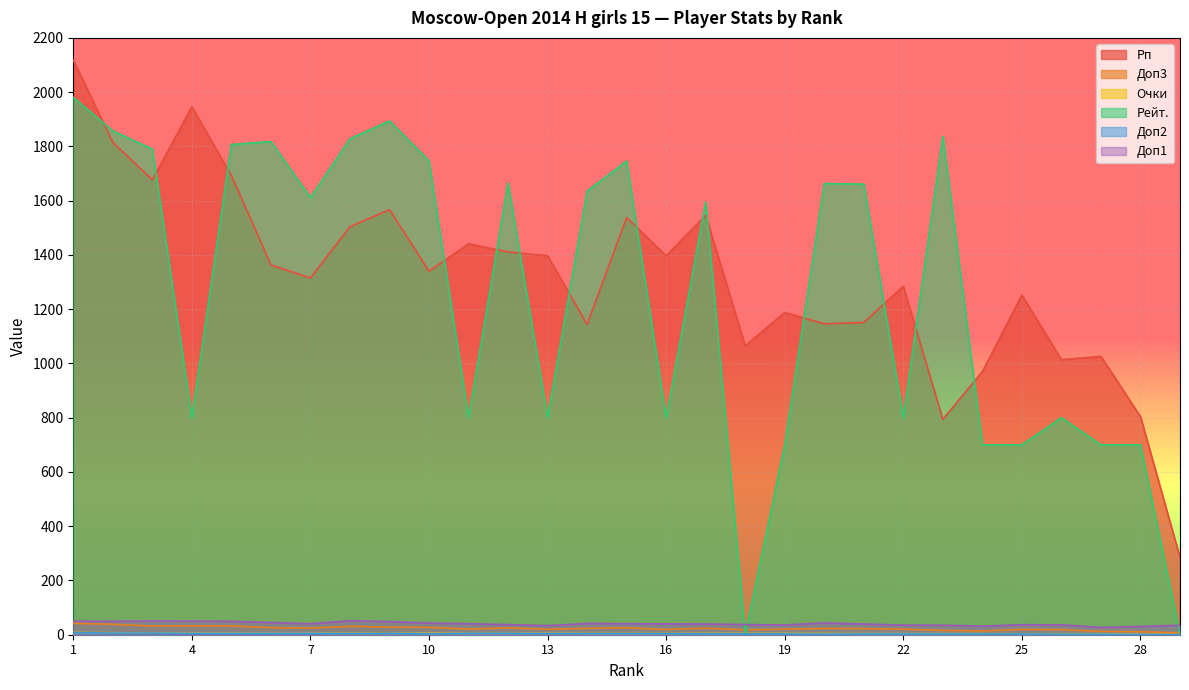

Does the chart display data point markers on the line(s)?

No